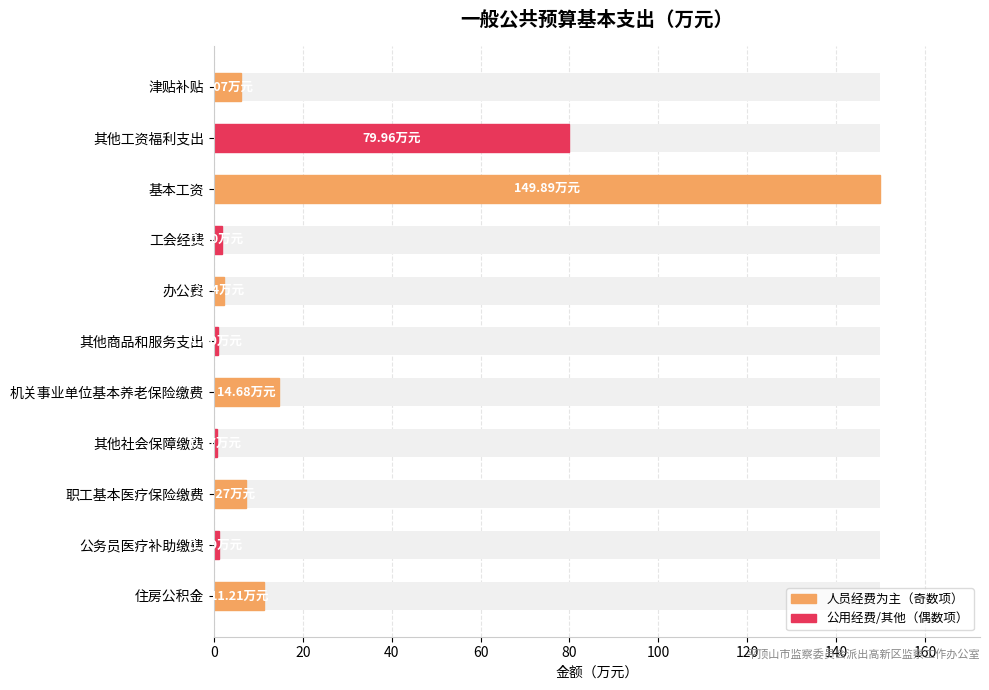

The chart shows a value of 87.0 at 基本工资. True or false?

False